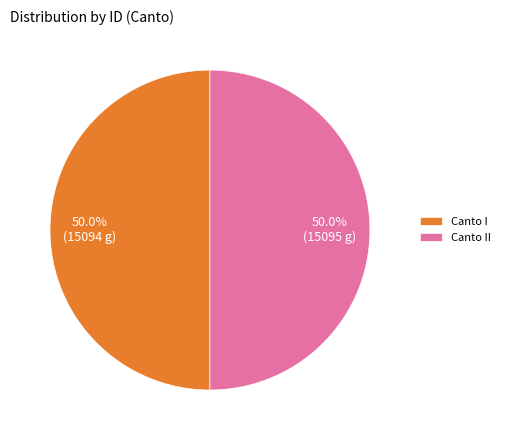

To the nearest percent, what portion does Canto I represent?

50%